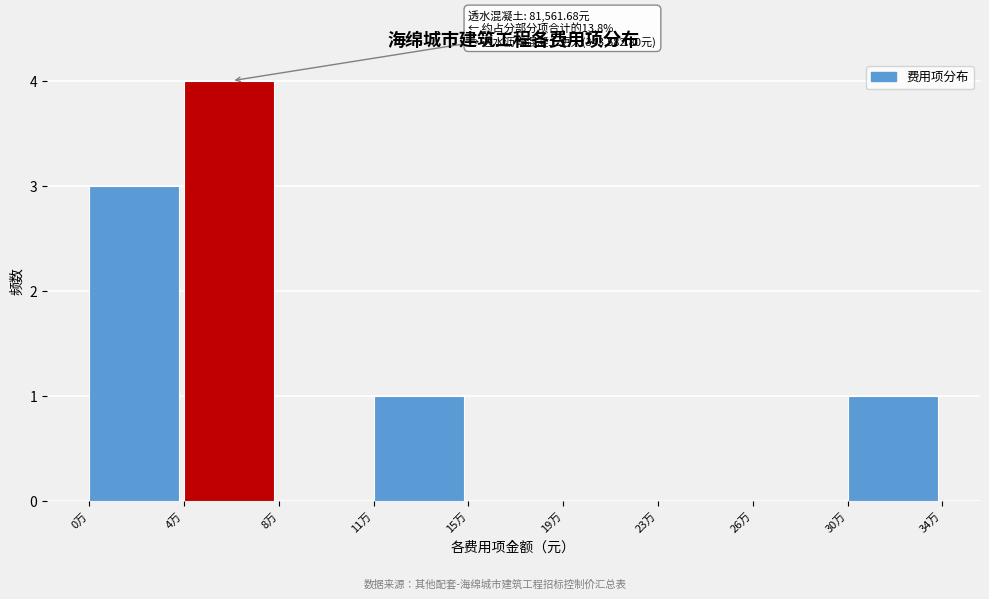

Reading left to right, transcribe all the data shown in this chart.

0万=3	4万=4	8万=0	11万=1	15万=0	19万=0	23万=0	26万=0	30万=1